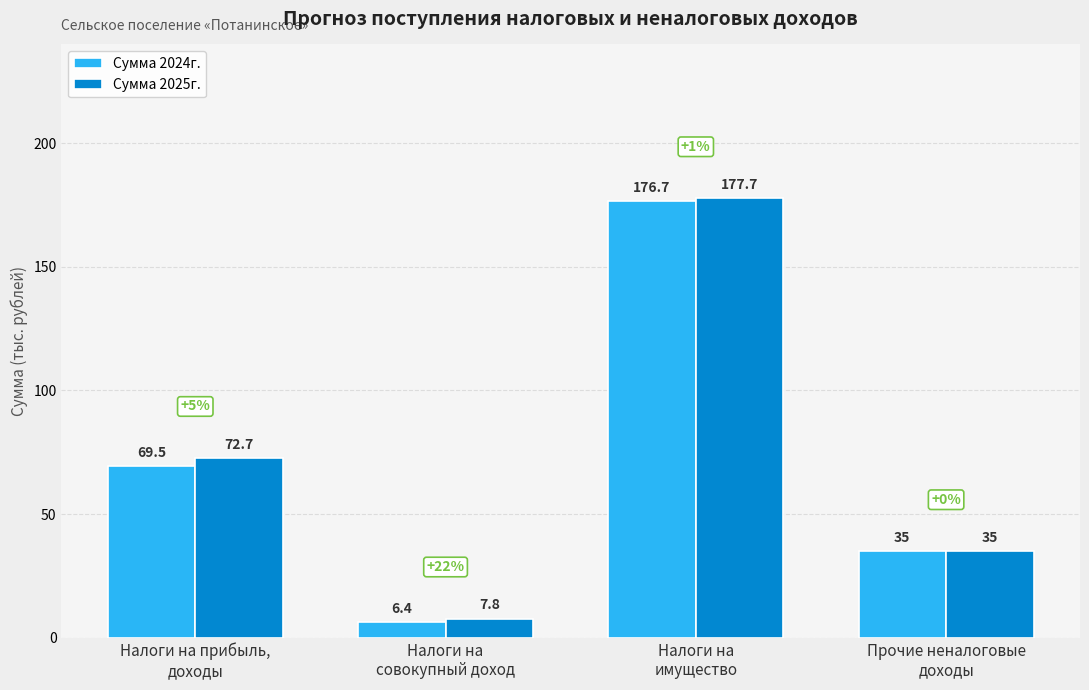

Which series has the largest total across all categories?

Сумма 2025г.